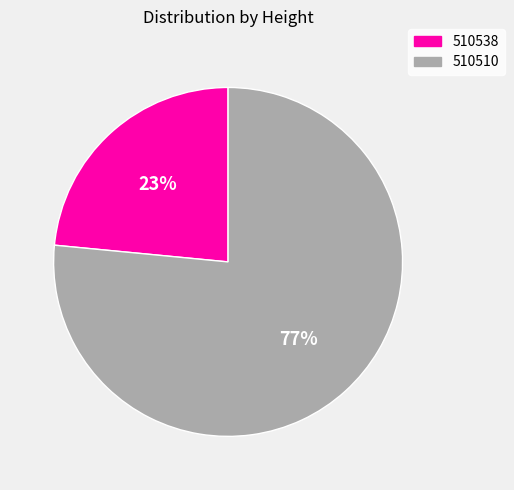

What percentage is the 510510 slice, to the nearest percent?

77%